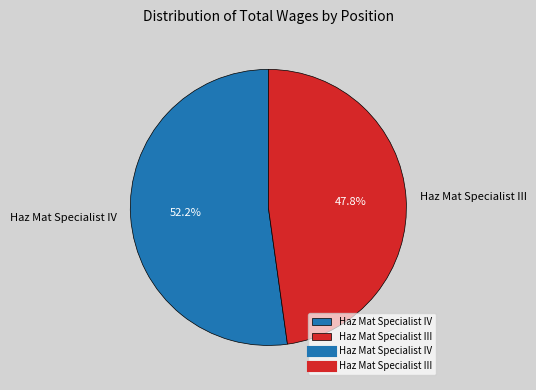

What percentage is the Haz Mat Specialist III slice, to the nearest percent?

48%